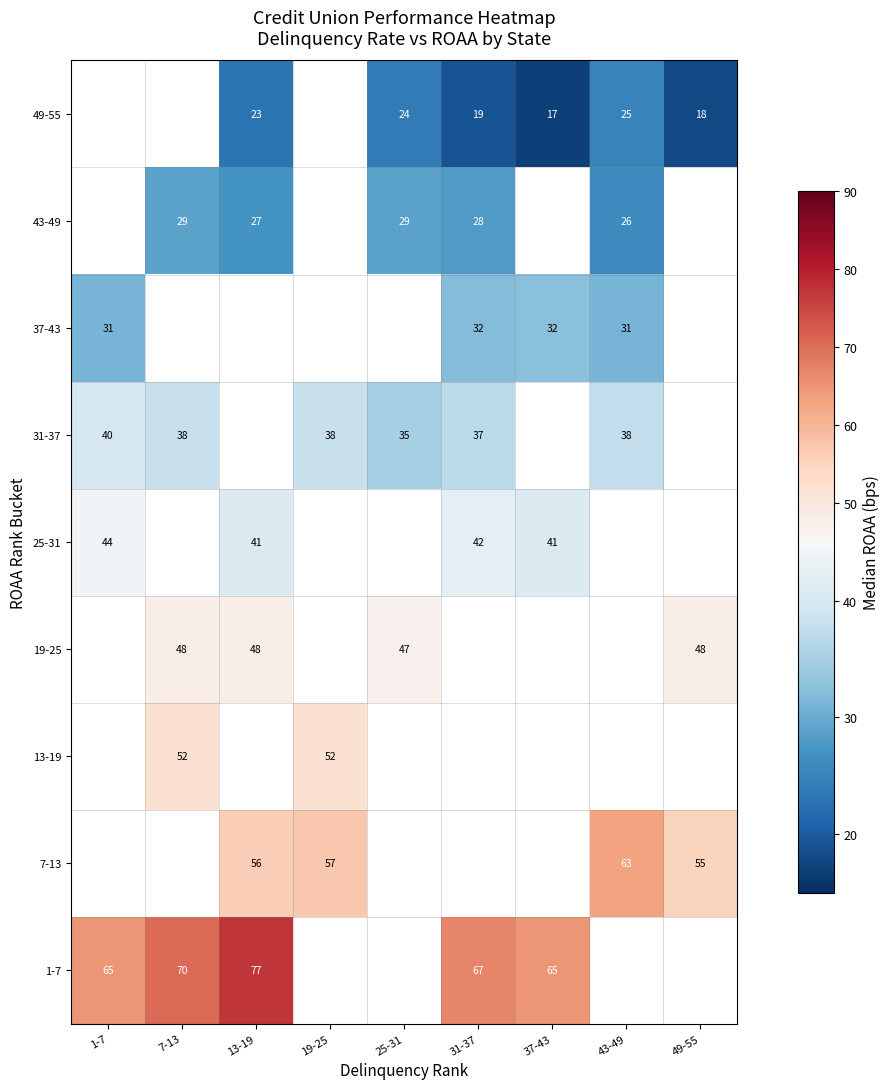

What is the greatest value displayed?

77.0